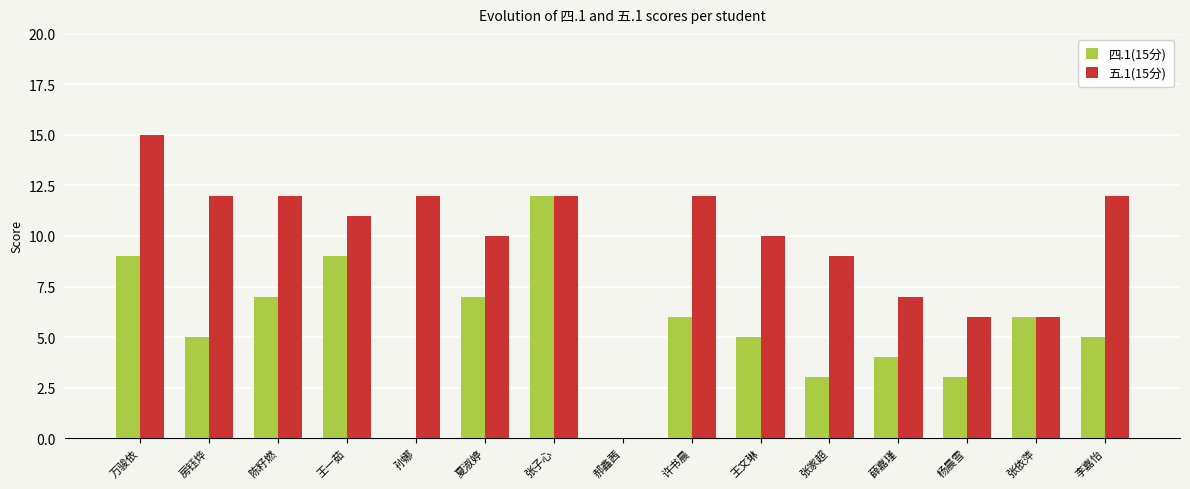

True or false: 五.1(15分) has a value of 6 at 郝鑫茜.

False